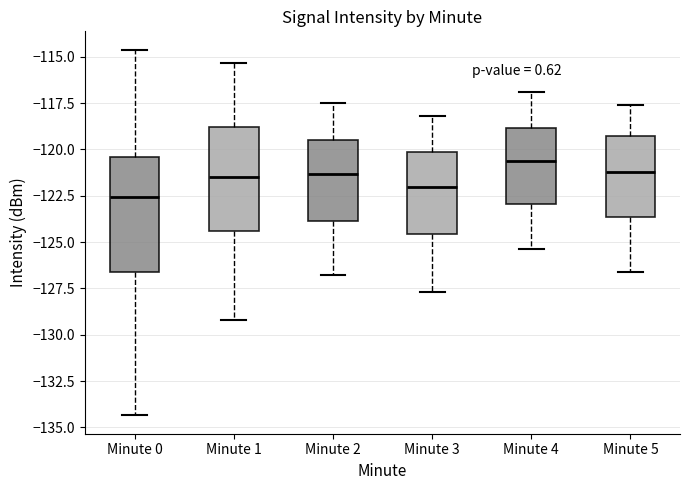

Where does the upper whisker of the box for Minute 0 end on the y-axis? The values are not printed on the chart, so give them approximately, as read against the axis.

-114.5